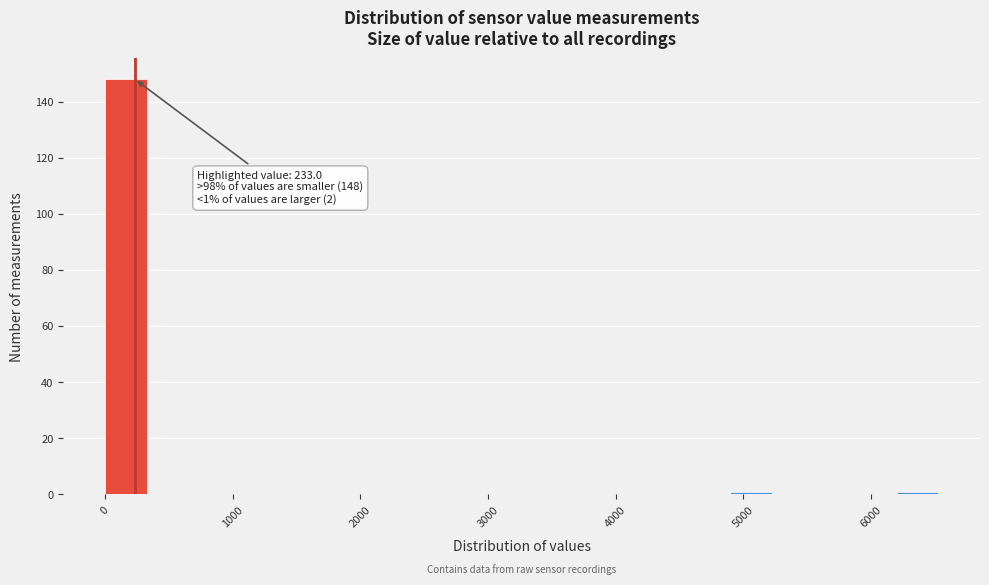

Around what value on the x-axis is the tallest bar? Give the approximate position of its centre, as read against the axis.

200